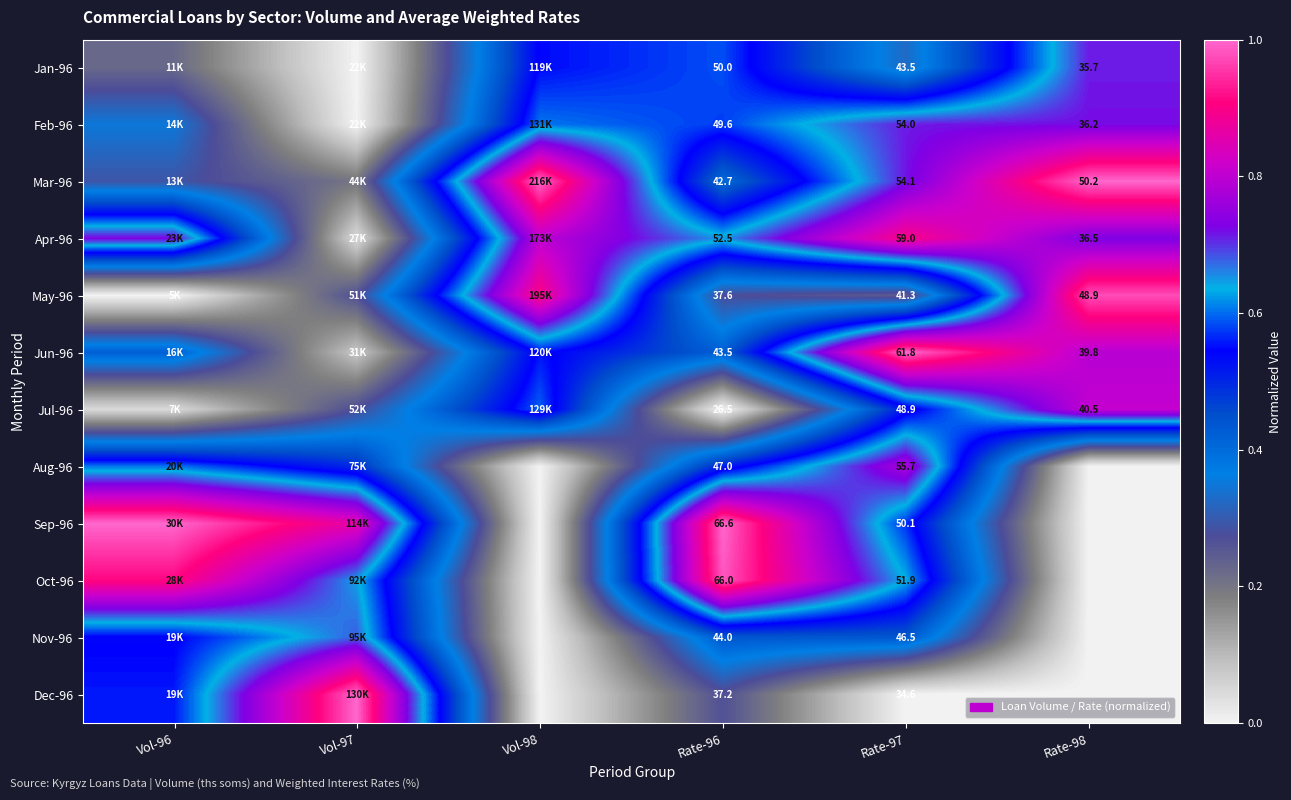

Which series has the widest spread of values?

Sep-96